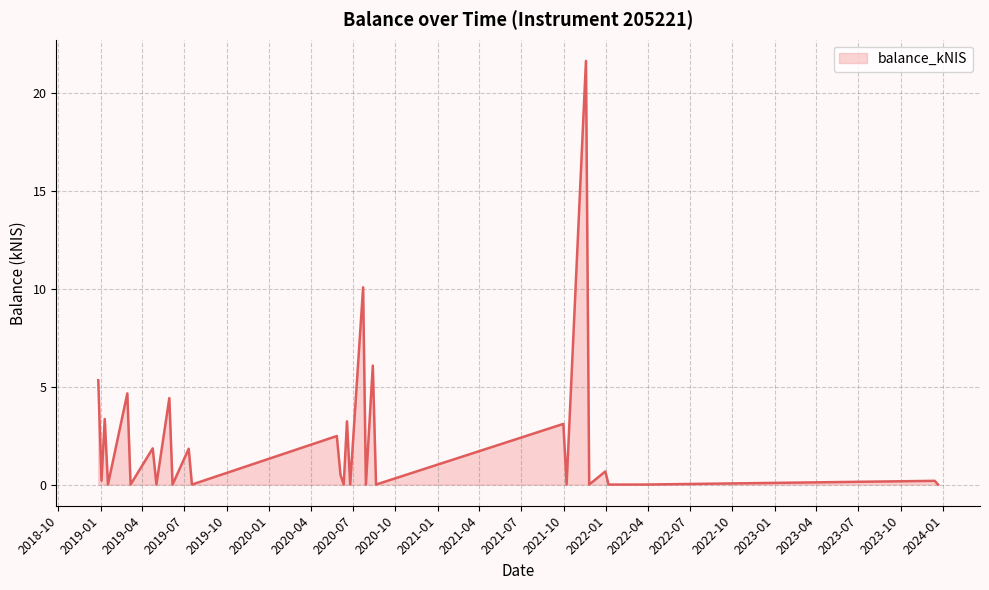

At which category does the data reach its first local valley?

2019-01-03